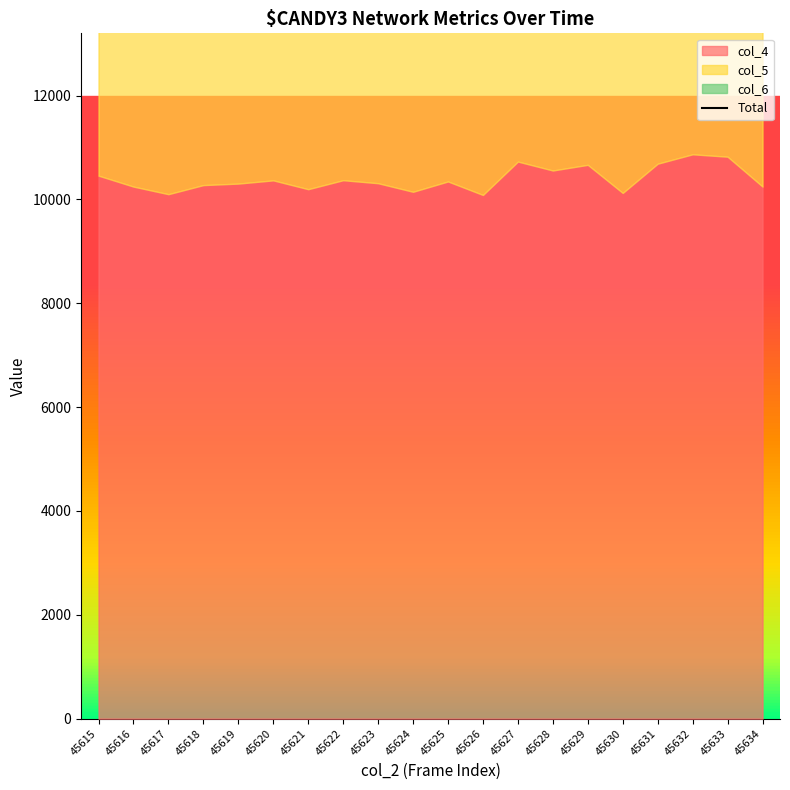

What is the greatest value displayed?

20531